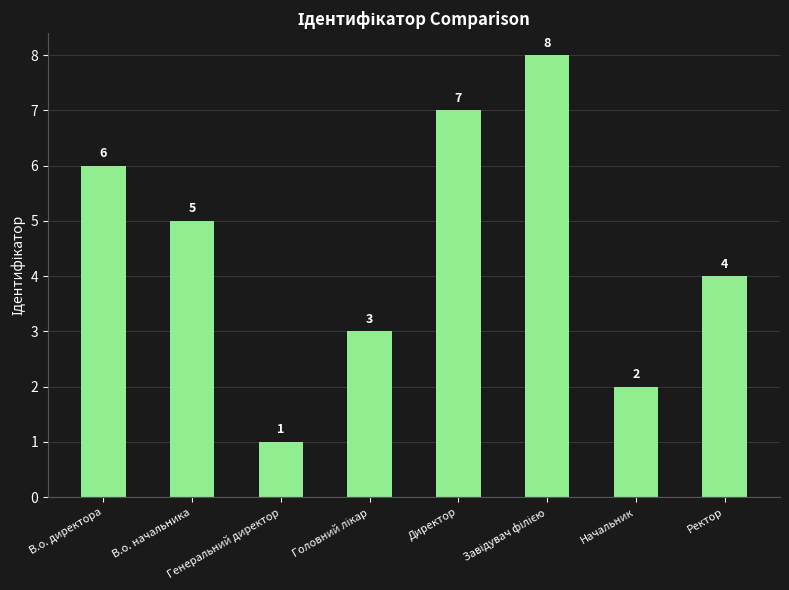

What is the value of the 2nd bar from the left?

5